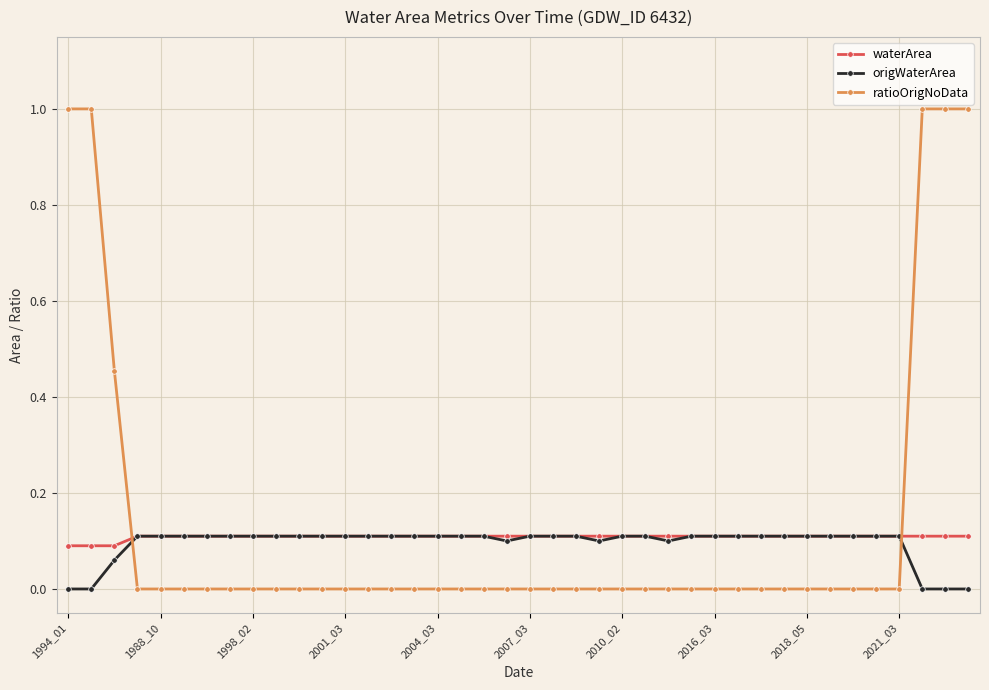

True or false: ratioOrigNoData and origWaterArea cross at least once.

True